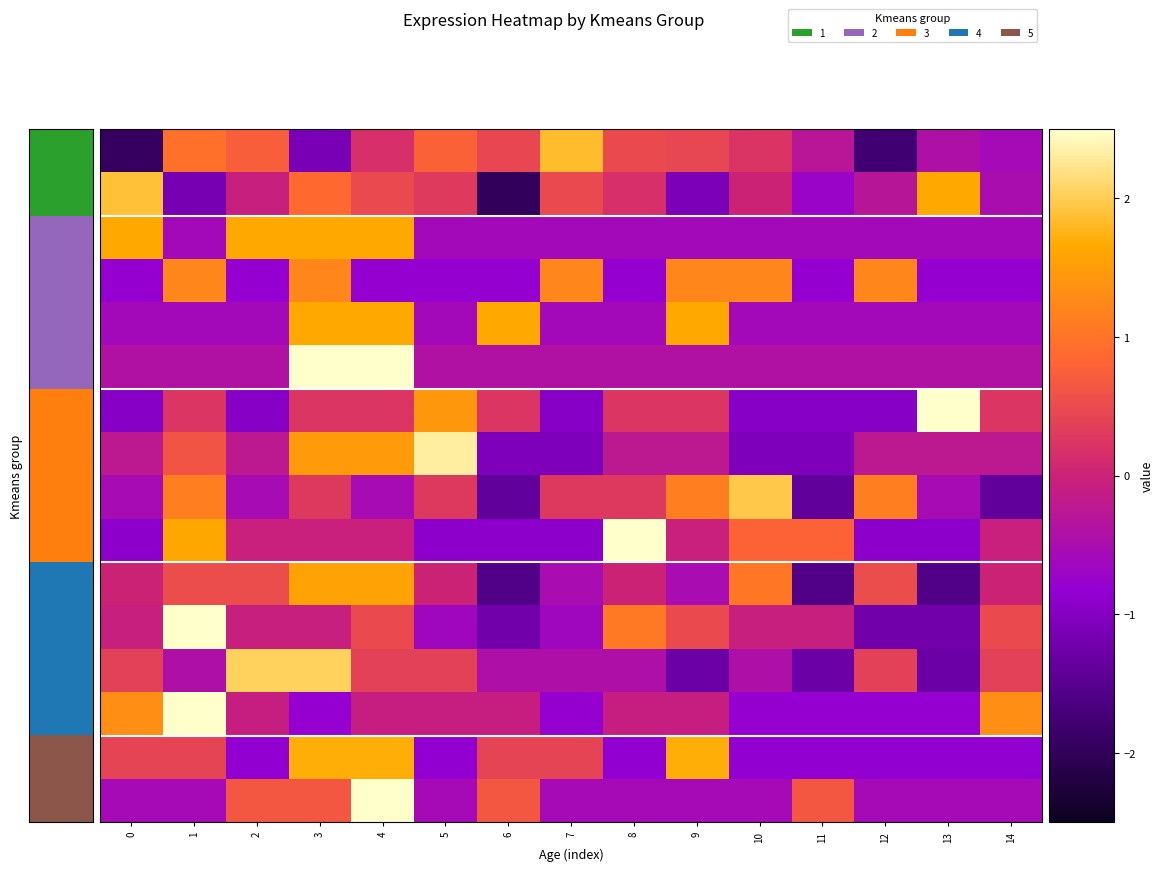

At how many categories does at least one series exceed 0?

15